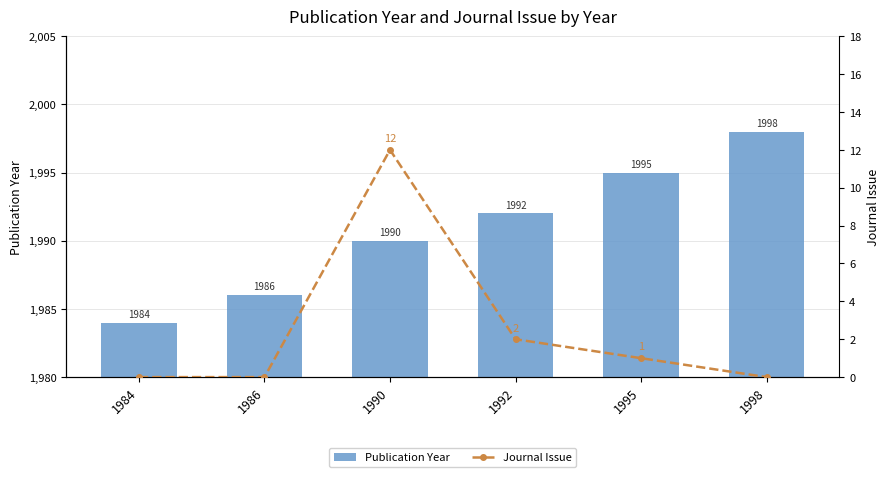

List the series in order of their peak value, highest first.

Publication Year, Journal Issue